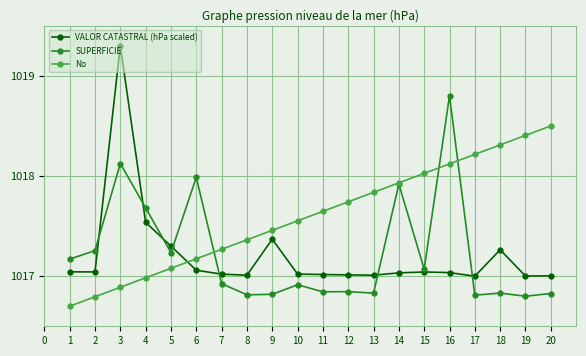

What is the total value across all series at 17?

3052.0